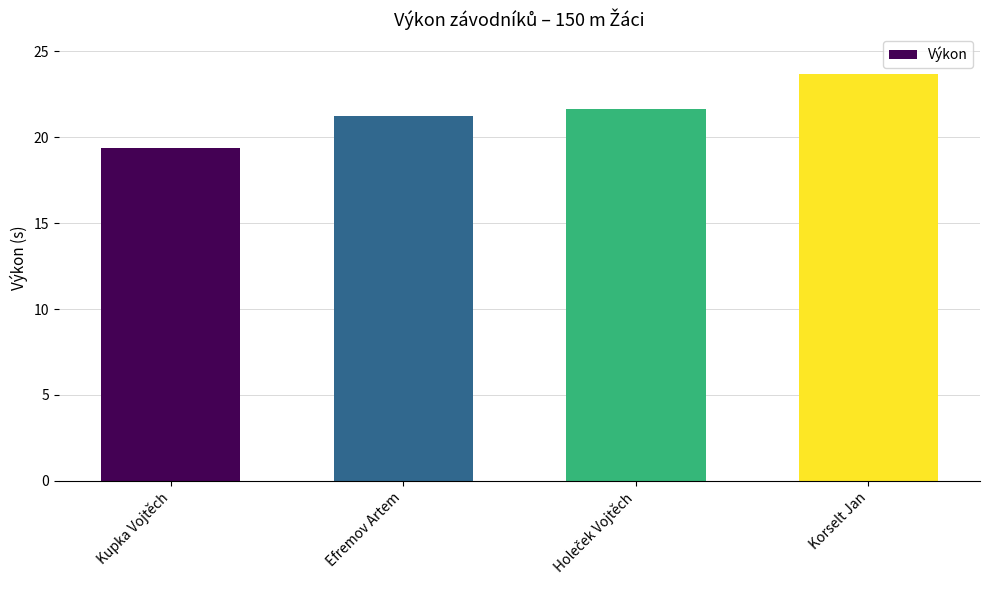

How many data points does each series have?

4